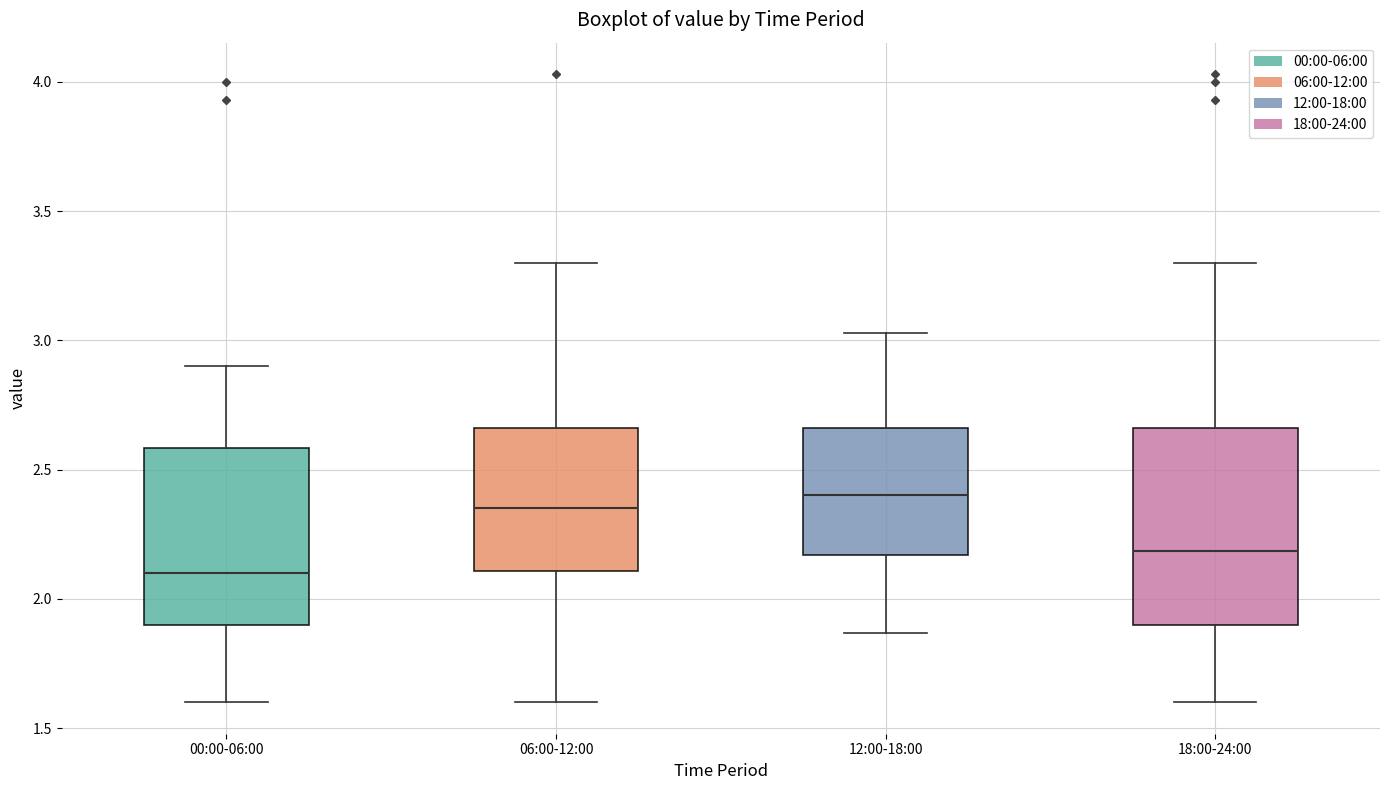

Reading left to right, transcribe this box plot: for each box, give where its median line is, the range the box spans, and where its two whiskers end, as read against the y-axis. The values are not printed on the chart, so give them approximately, as read against the axis.

00:00-06:00: median 2.10, box 1.90 to 2.60, whiskers 1.60 to 2.90
06:00-12:00: median 2.35, box 2.10 to 2.65, whiskers 1.60 to 3.30
12:00-18:00: median 2.40, box 2.15 to 2.65, whiskers 1.85 to 3.05
18:00-24:00: median 2.20, box 1.90 to 2.65, whiskers 1.60 to 3.30